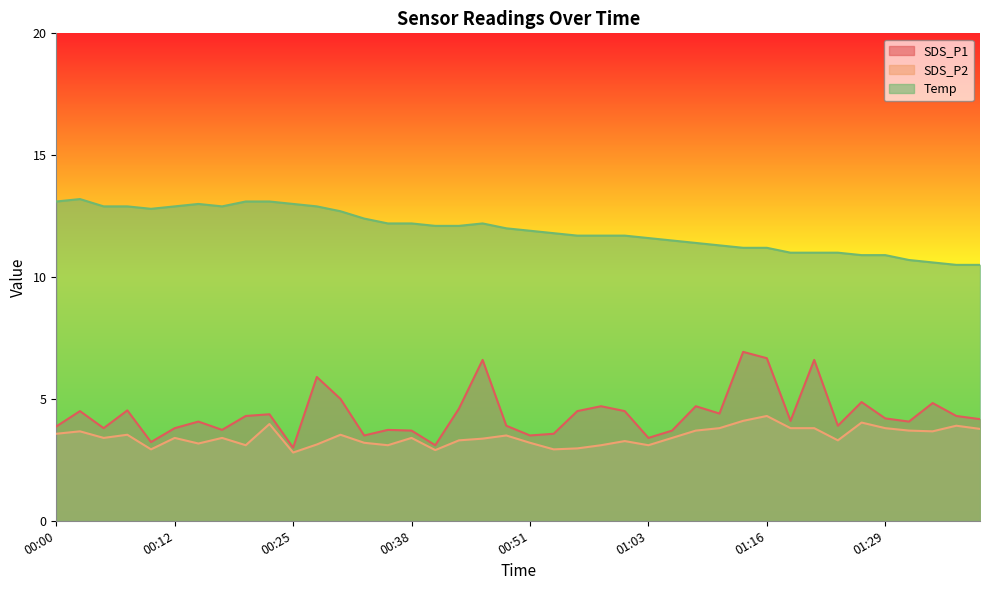

Does the chart display data point markers on the line(s)?

No